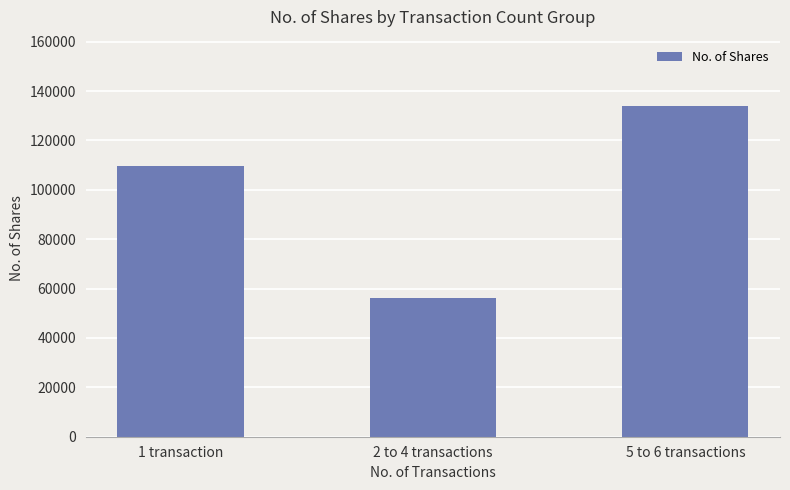

What is the change in value from 1 transaction to 2 to 4 transactions?

-53414